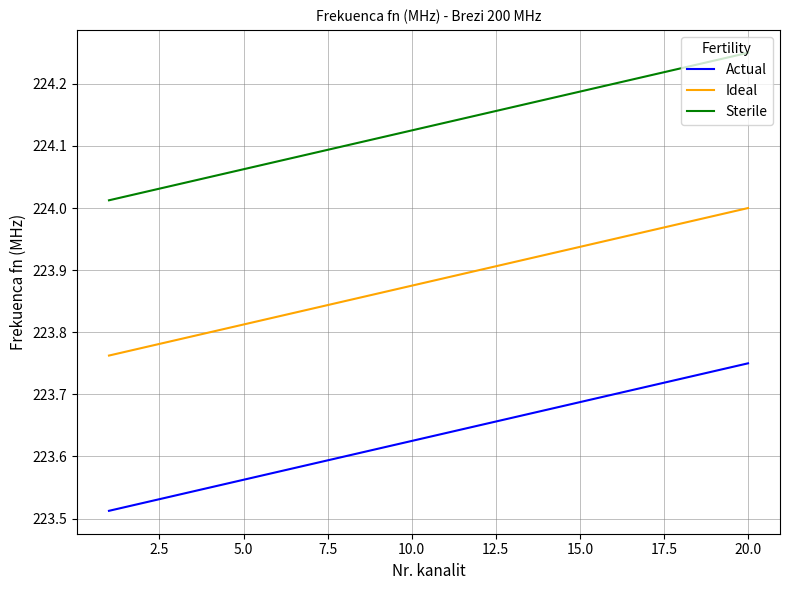

Which series has the largest total across all categories?

Sterile